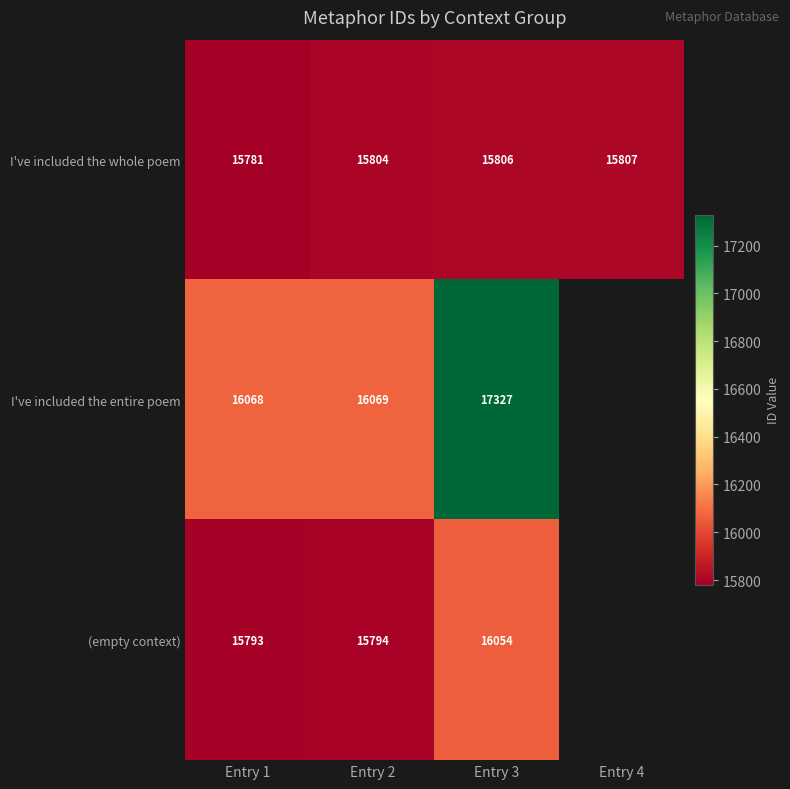

What value does the I've included the whole poem series have at Entry 3?

15806